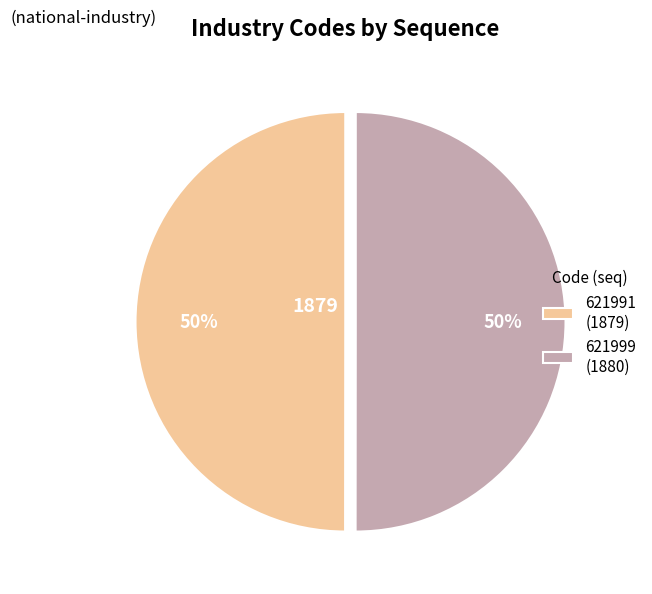

Is it true that 621991 is 50% of the pie?

True